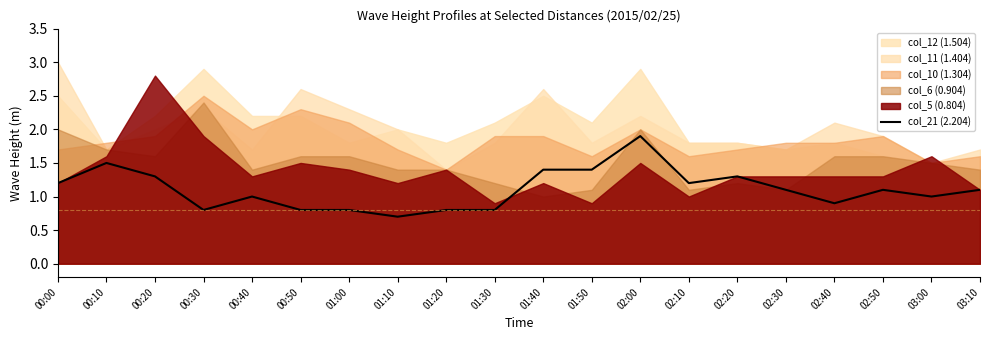

What is the minimum value for col_21 (2.204)?

0.7